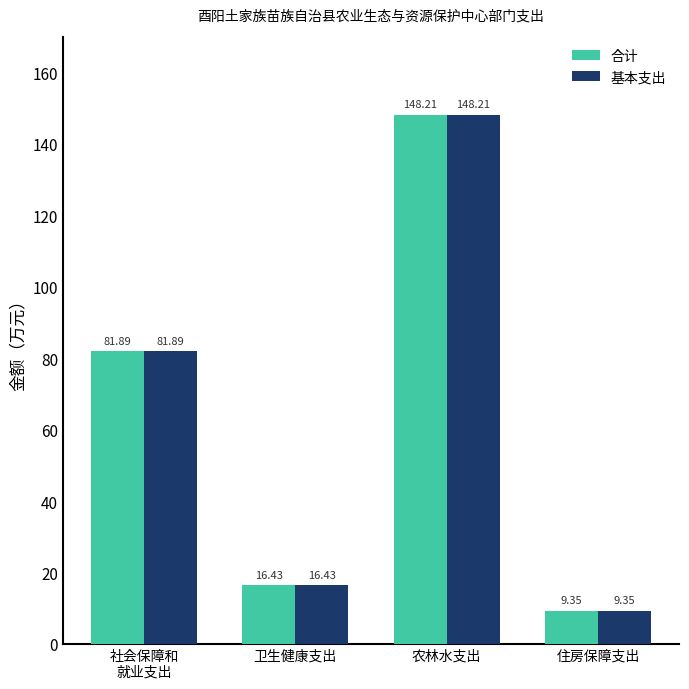

What are all the series names shown in the legend?

合计, 基本支出